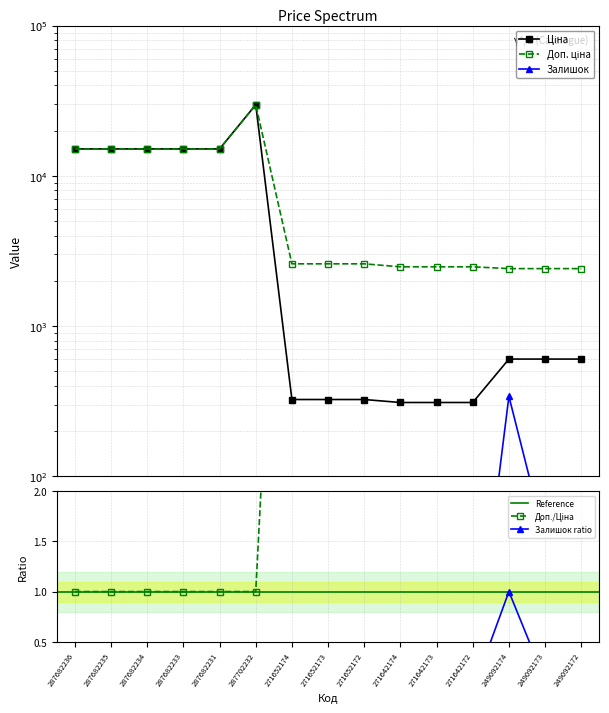

What is the value of the Доп. ціна point at the 3rd from the left?

15120.0